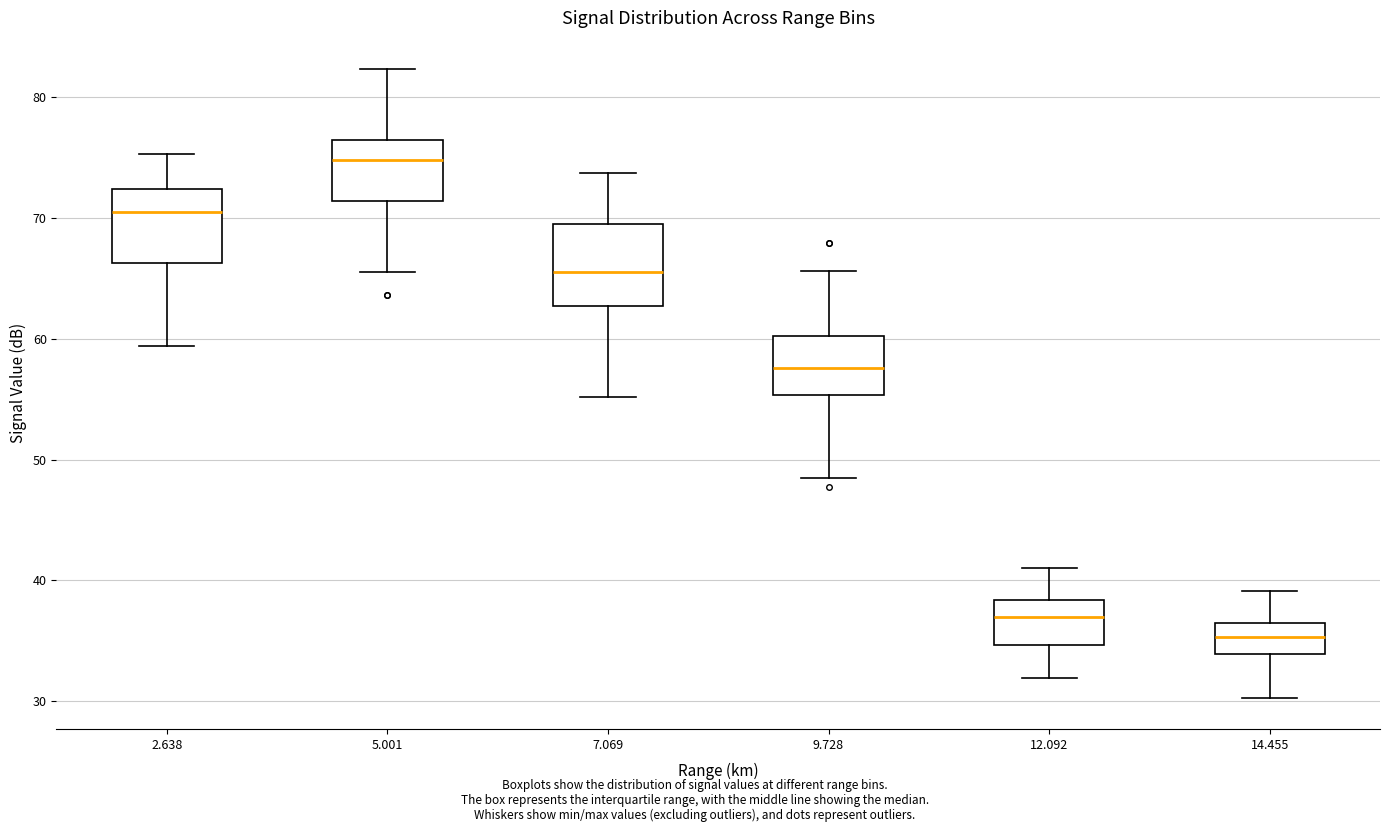

Where is the upper edge of the box at x = 7.069 on the y-axis? The values are not printed on the chart, so give them approximately, as read against the axis.

69